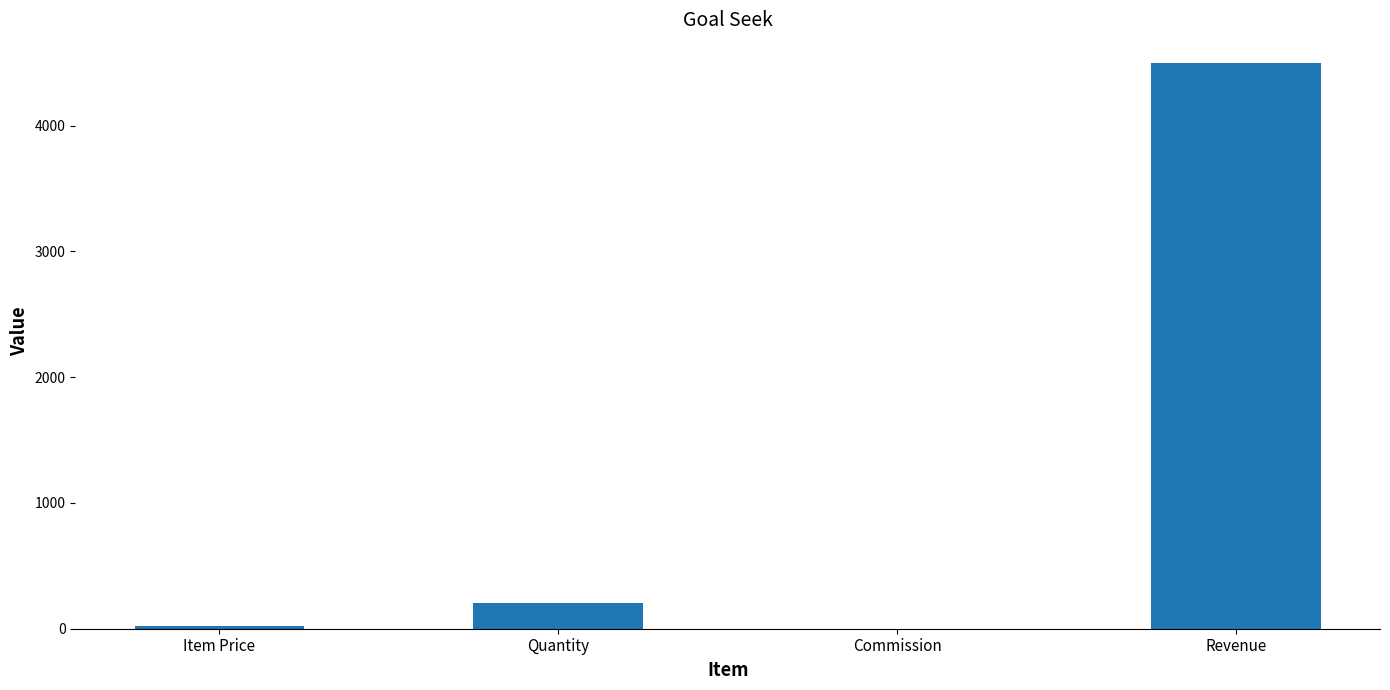

Reading left to right, what are all the values shown in this chart?

25.0	204.5	0.1	4500.0